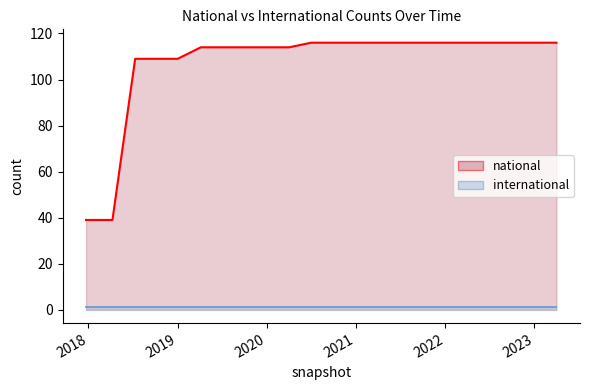

Which category has the lowest value across all series?

2017-12-22